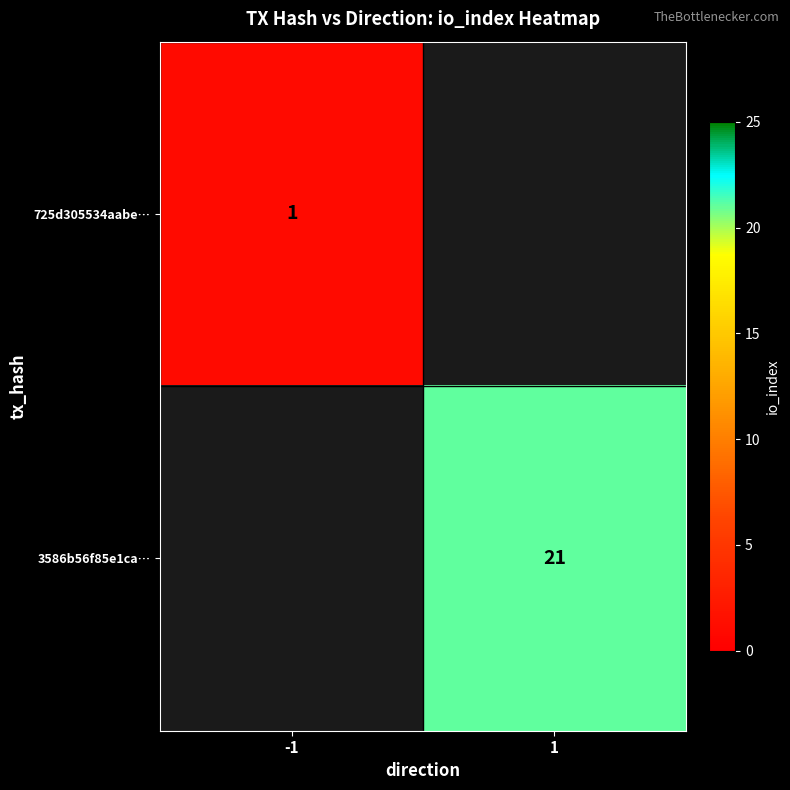

The 725d305534aabe… series shows 2 at -1. True or false?

False